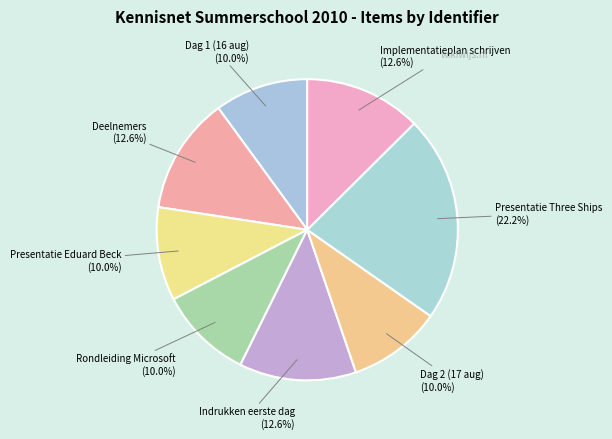

What is the ratio of the value at Rondleiding Microsoft to the value at Implementatieplan schrijven?

0.8